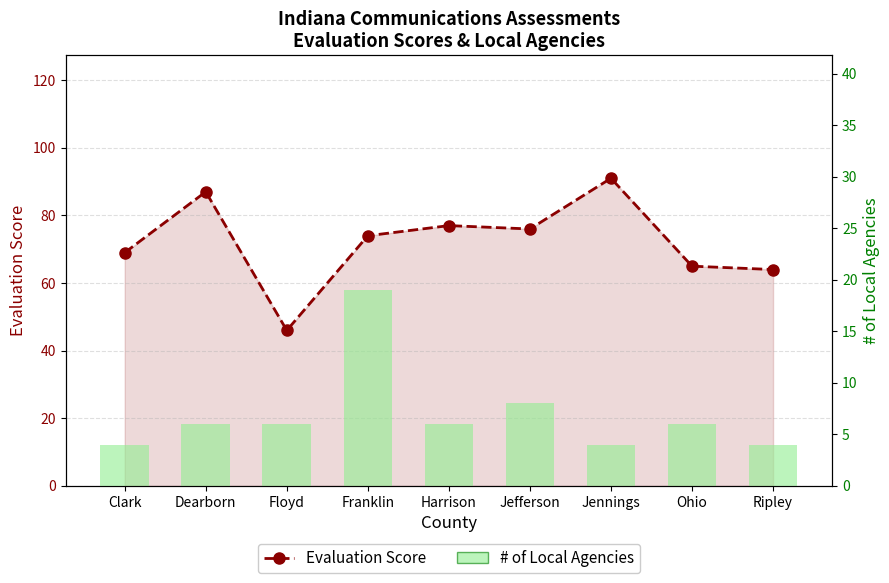

What is the difference between the Evaluation Score values at Dearborn and Jefferson?

11